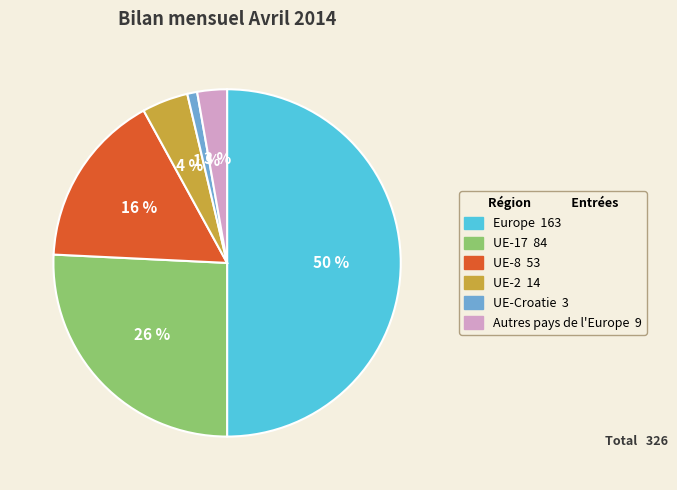

Between UE-Croatie and UE-8, which is larger?

UE-8